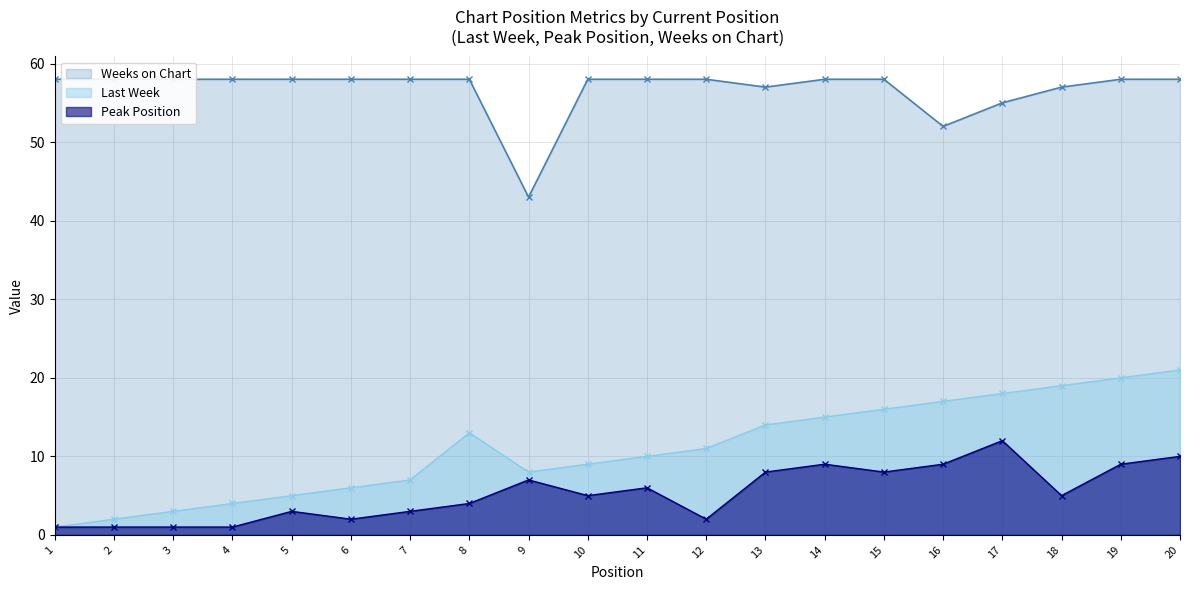

How many lines are shown in the chart?

3